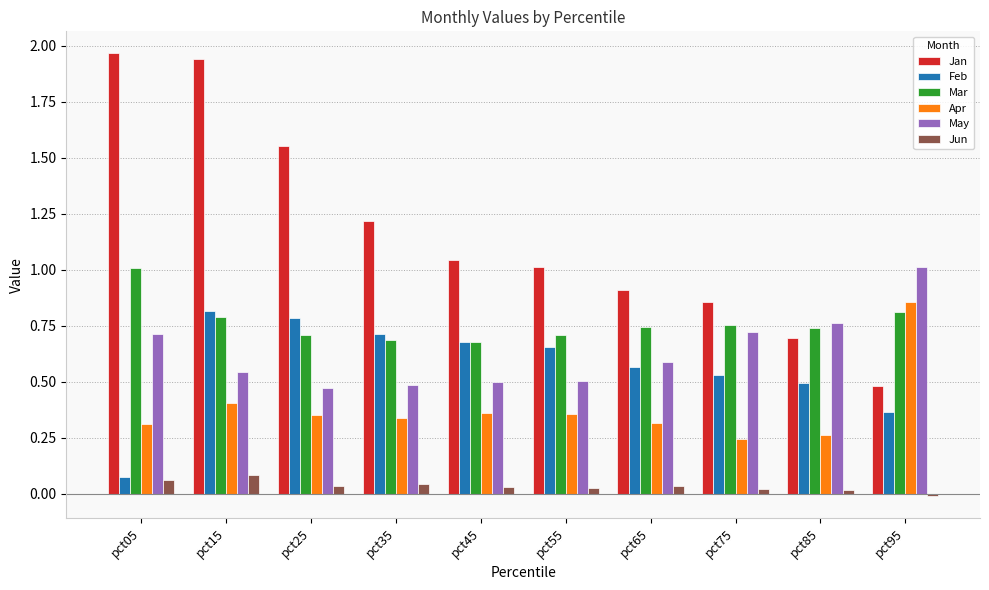

What is the sum of all Feb values?

5.7